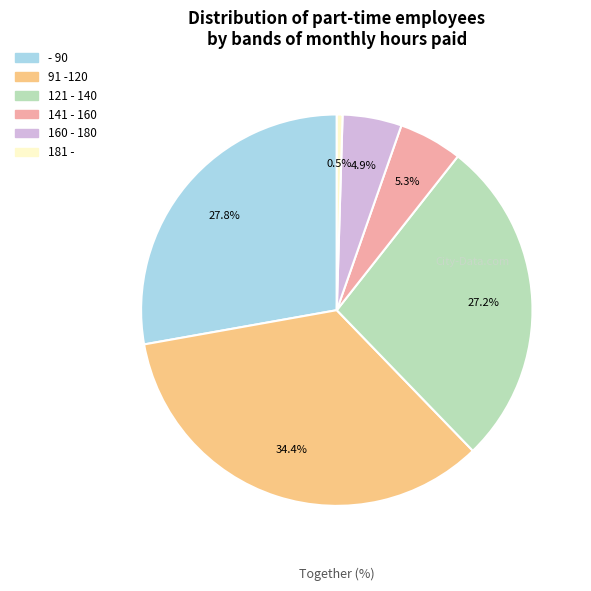

Combined, do - 90 and 181 - account for over 50%?

No